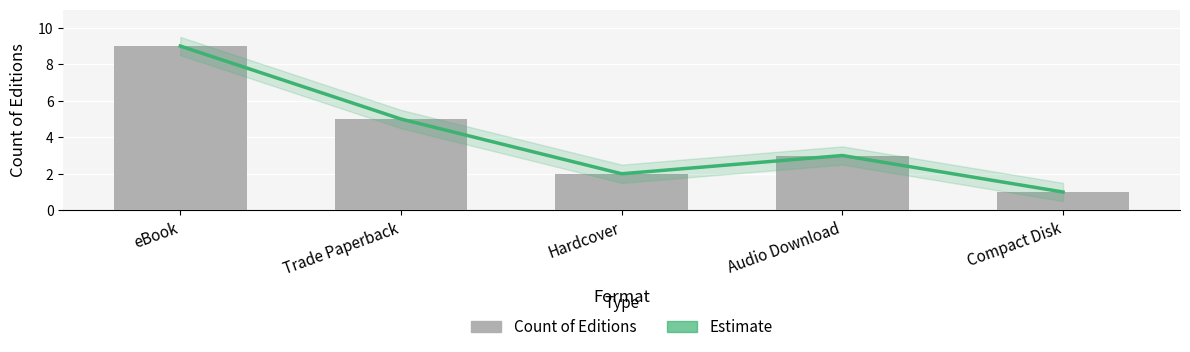

At which label does Estimate first exceed 3?

eBook